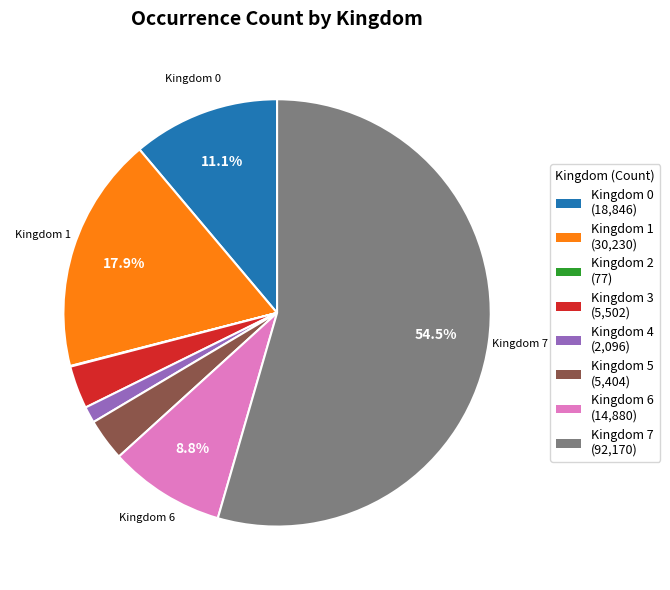

Does any single category account for the majority?

Yes